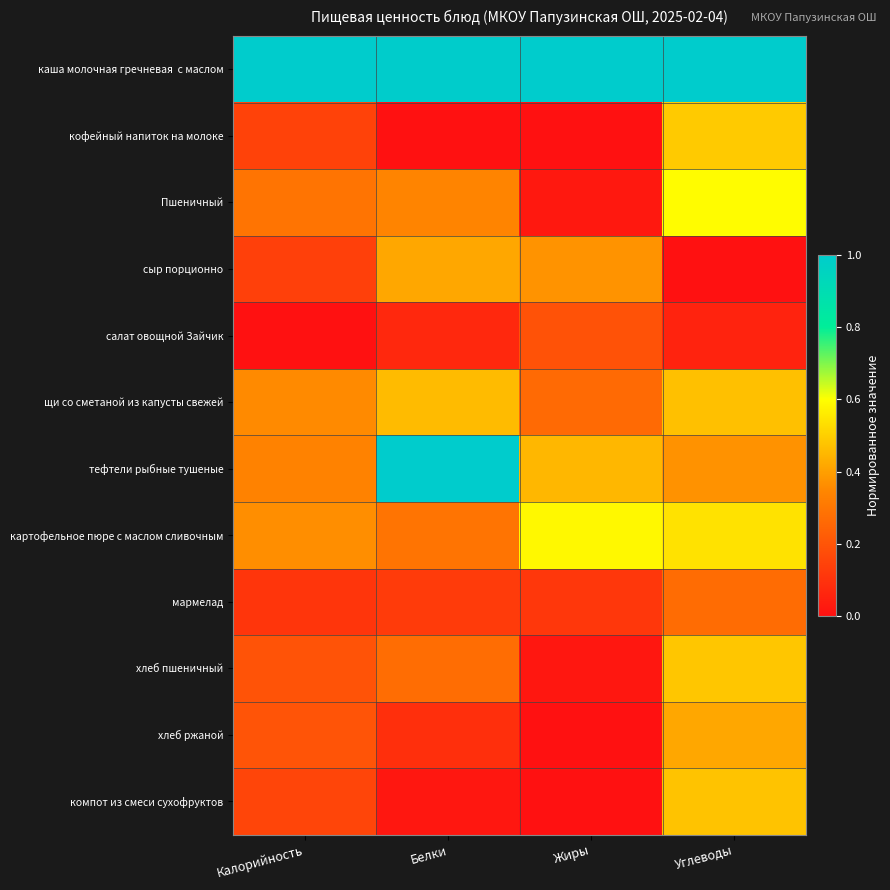

Which series has the largest range (max minus min)?

тефтели рыбные тушеные